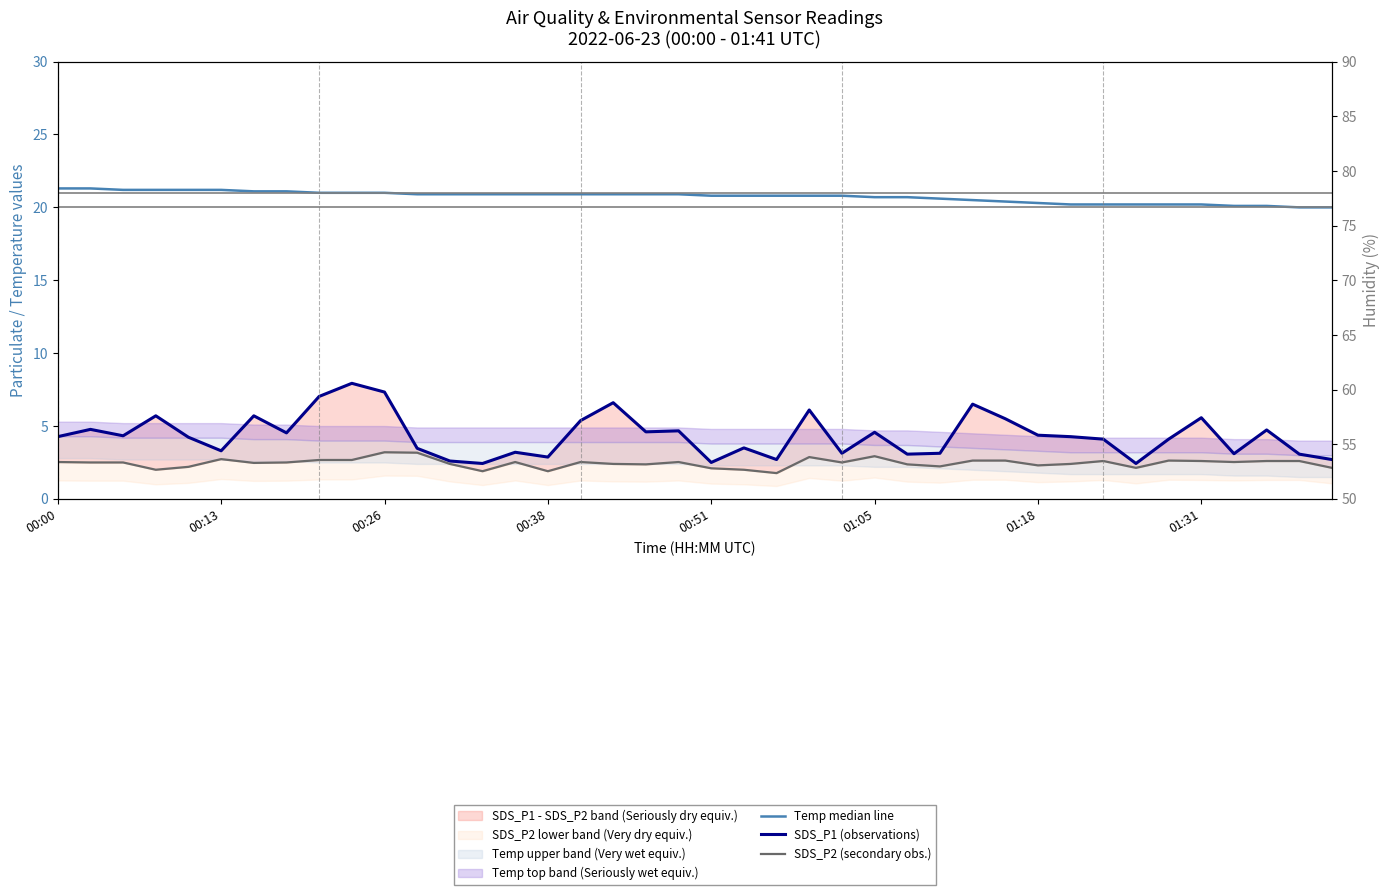

At which label is SDS_P2 (secondary obs.) closest to 2?

00:38